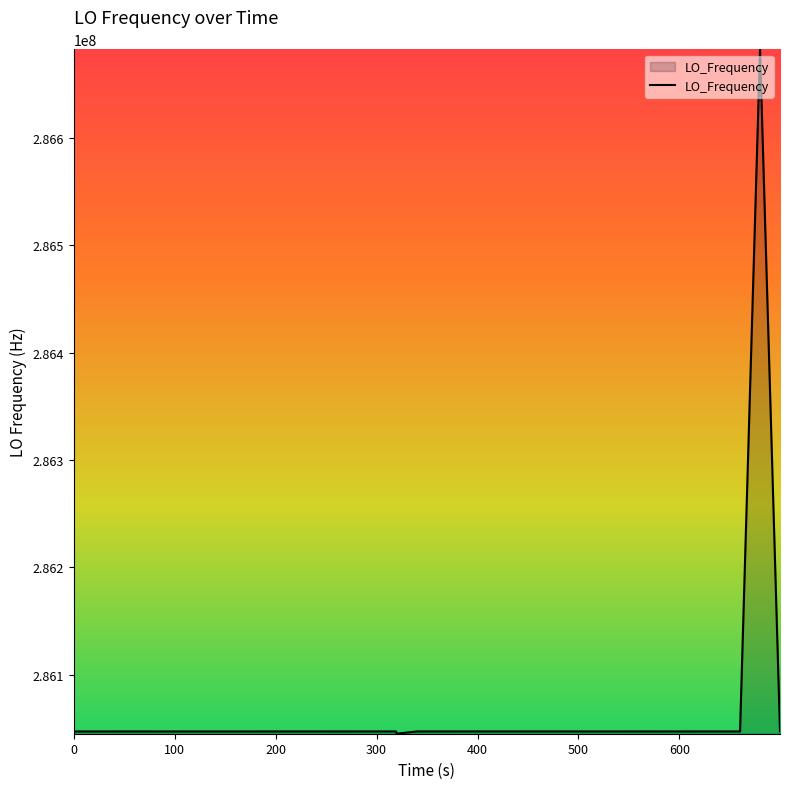

What is the greatest value displayed?

286682720.0